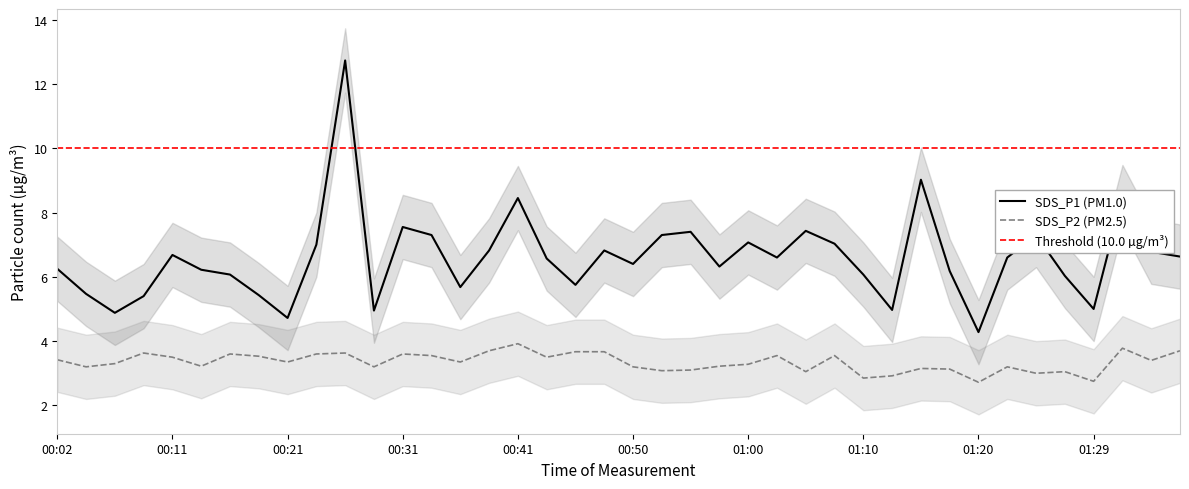

At which category is the sum across all series the highest?

00:26